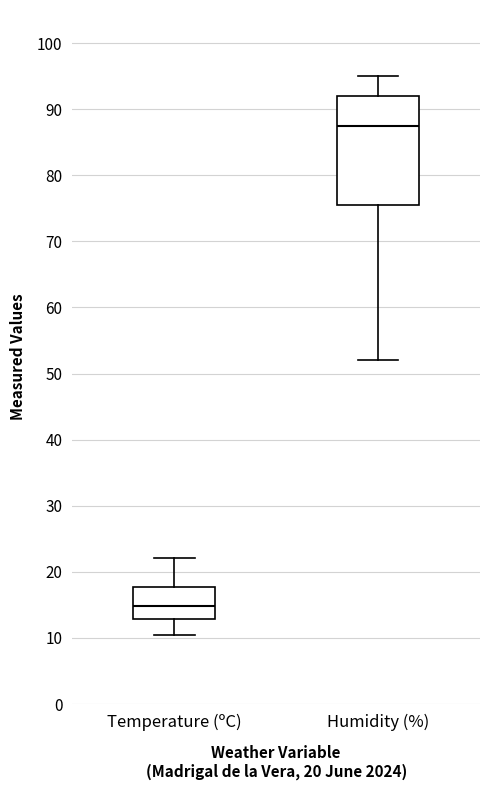

Which box has the highest median line?

Humidity (%)